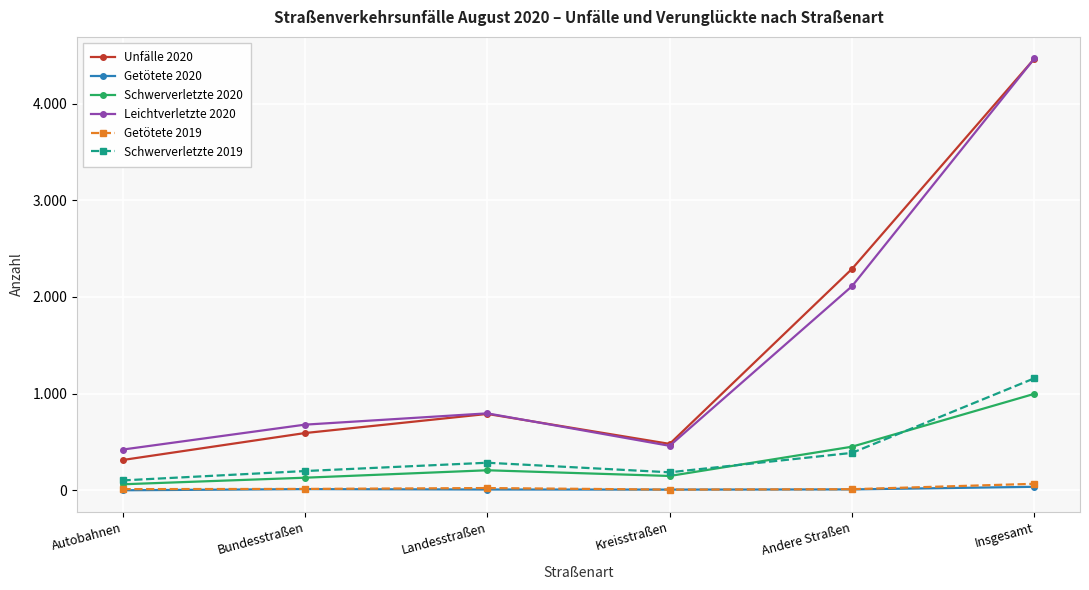

Between Autobahnen and Landesstraßen, which series saw the biggest shift?

Unfälle 2020